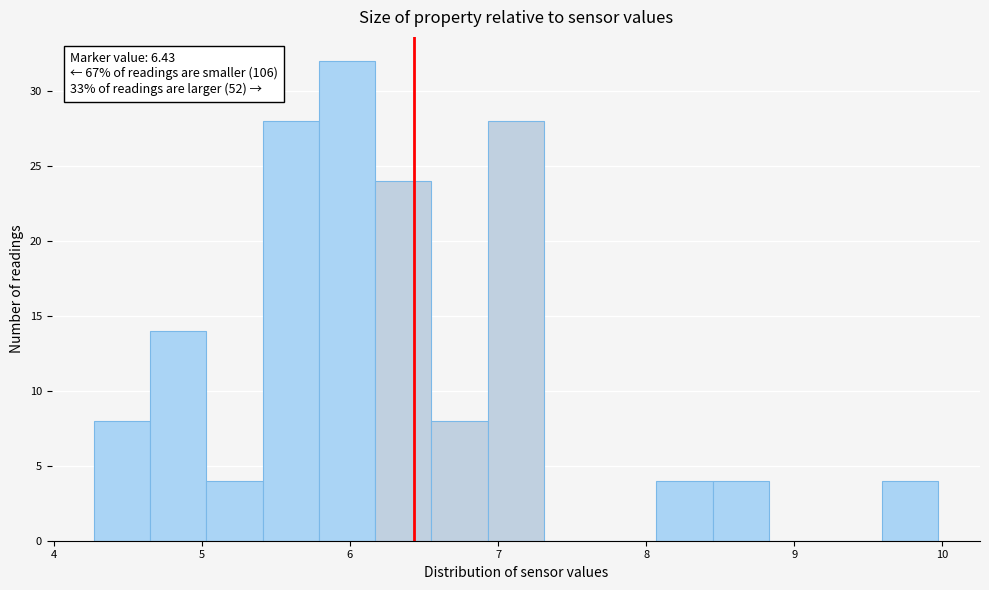

Read against the x-axis, roughly where is the centre of the tallest bar?

6.0